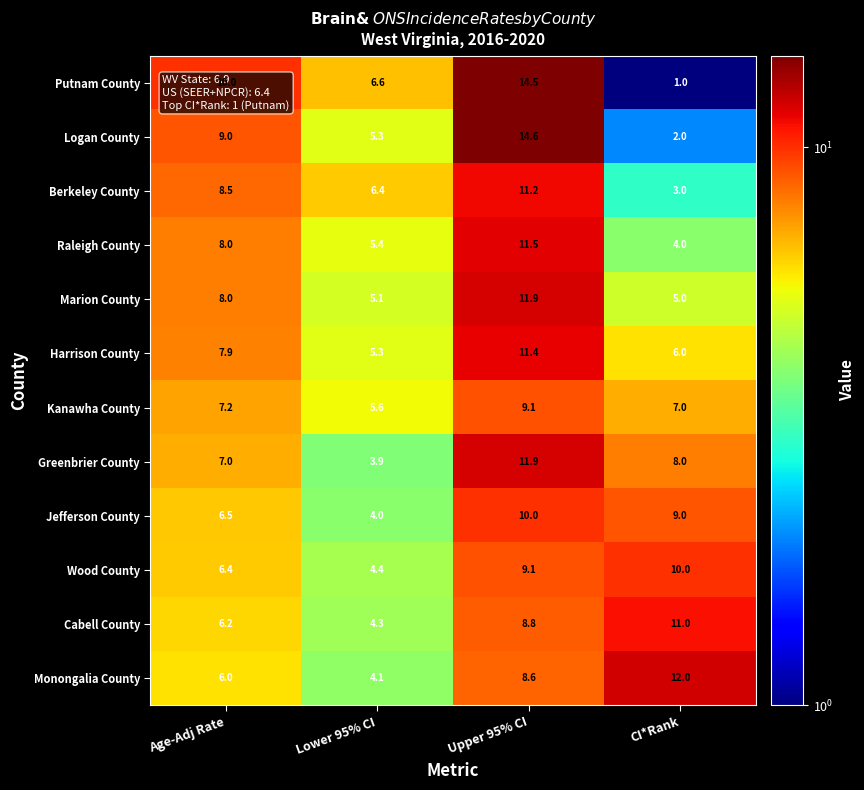

At CI*Rank, list the series in order from largest to smallest.

Monongalia County, Cabell County, Wood County, Jefferson County, Greenbrier County, Kanawha County, Harrison County, Marion County, Raleigh County, Berkeley County, Logan County, Putnam County